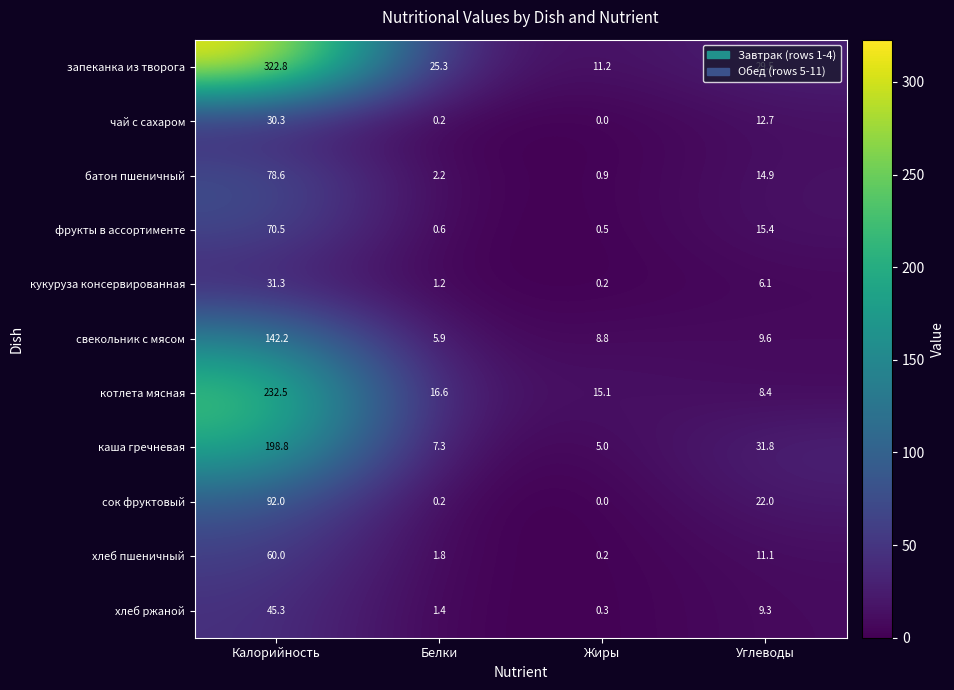

True or false: фрукты в ассортименте has a value of 70.5 at Калорийность.

True